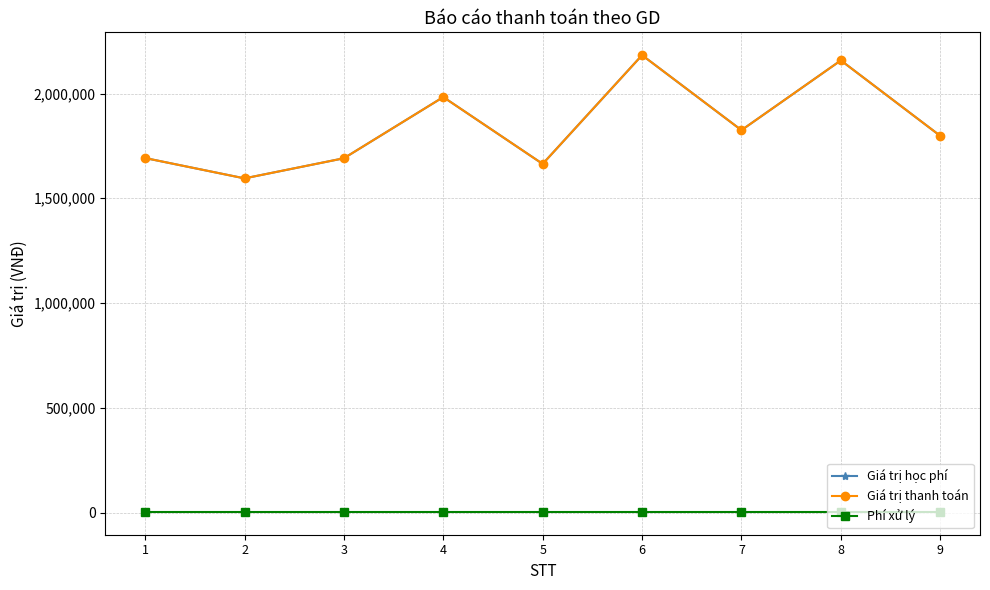

What is the sum of all Phí xử lý values?

29700